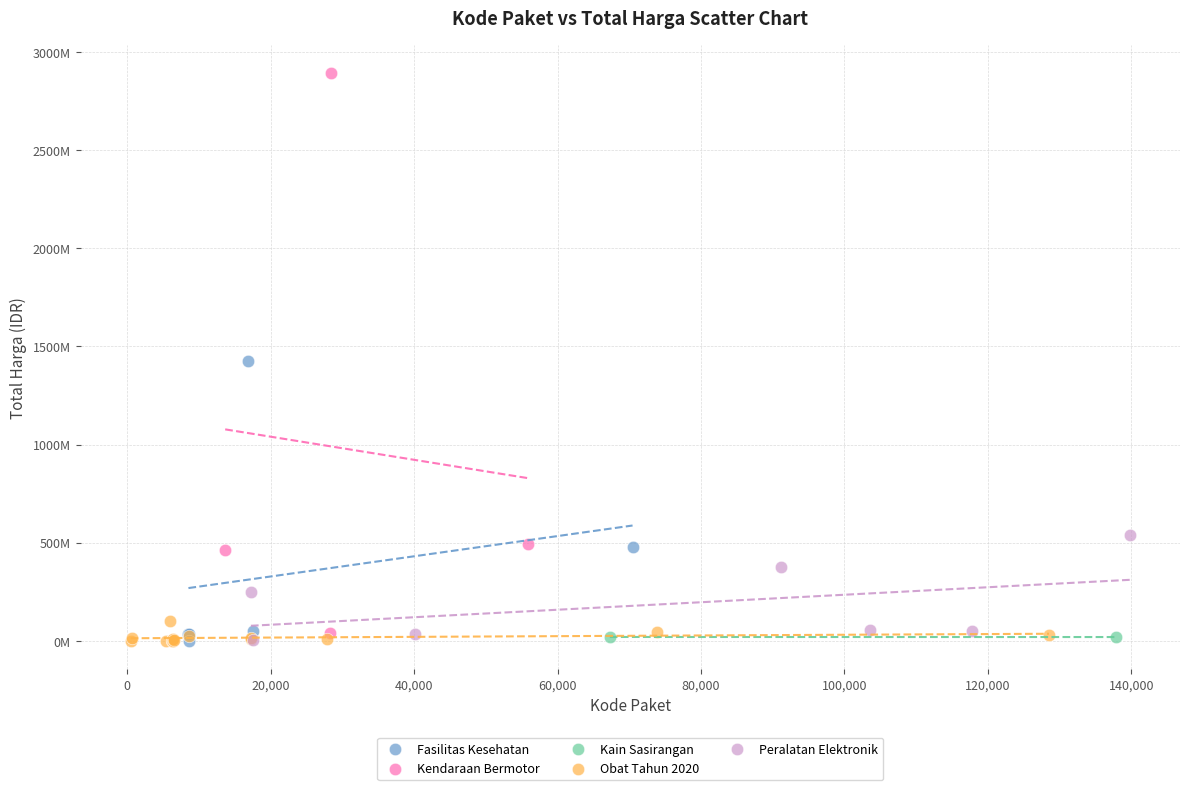

Which series reaches the maximum Y coordinate?

Kendaraan Bermotor